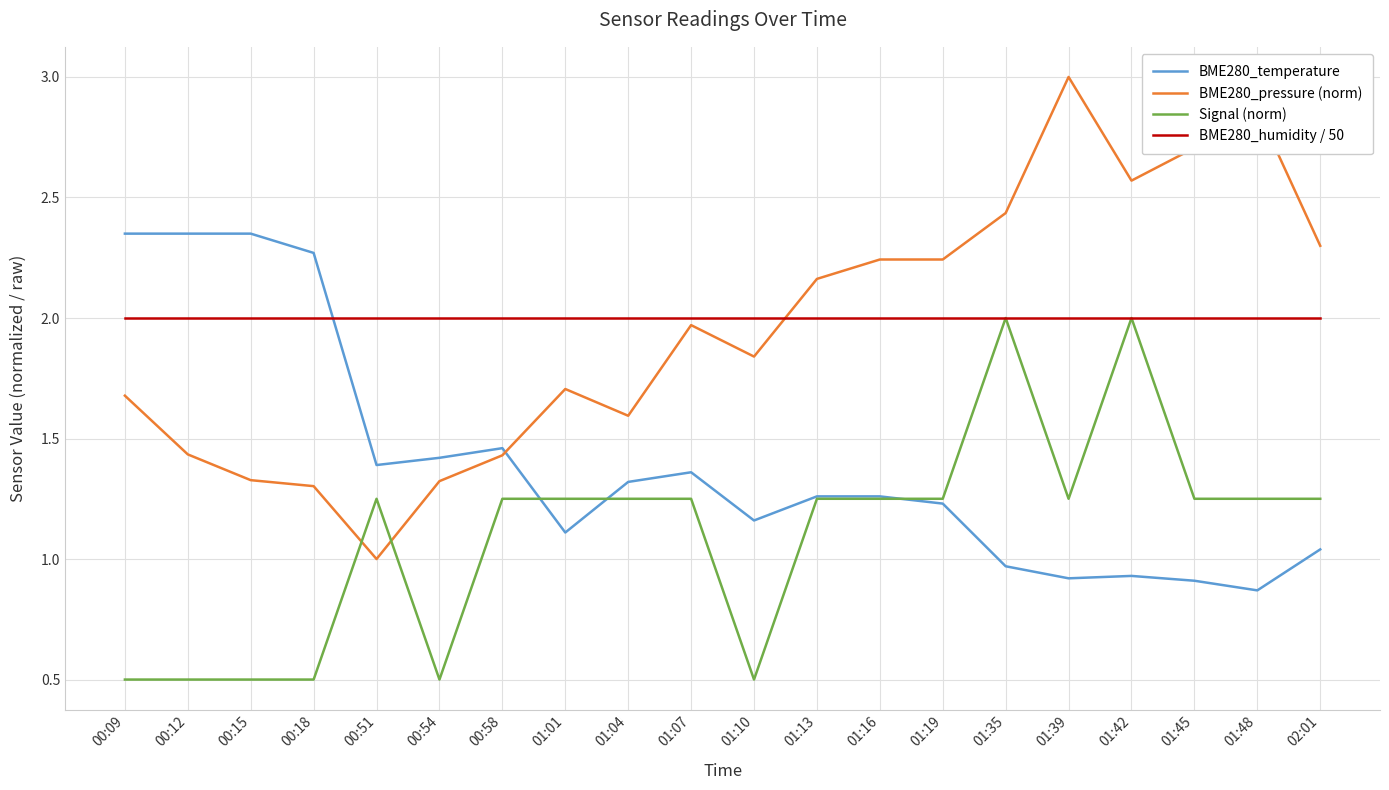

Between 01:13 and 01:39, which series saw the biggest shift?

BME280_pressure (norm)